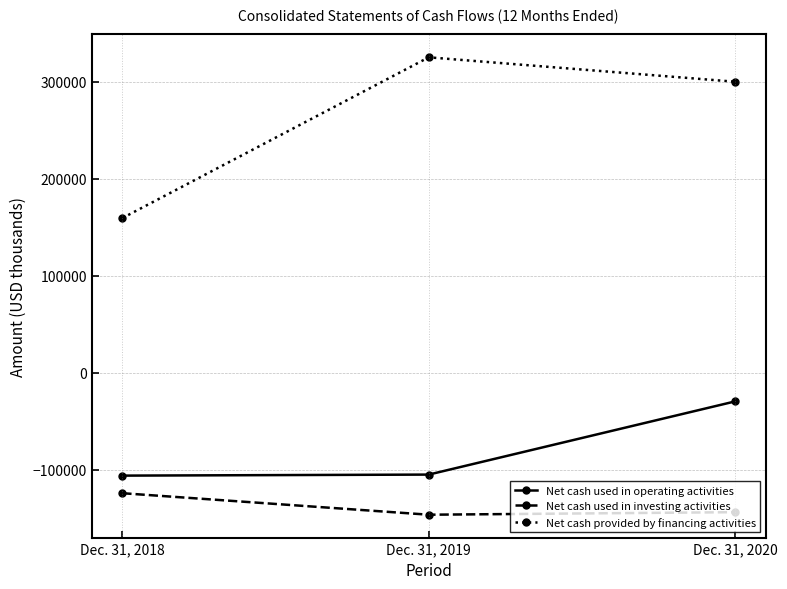

What is the sum of all Net cash used in operating activities values?

-240693